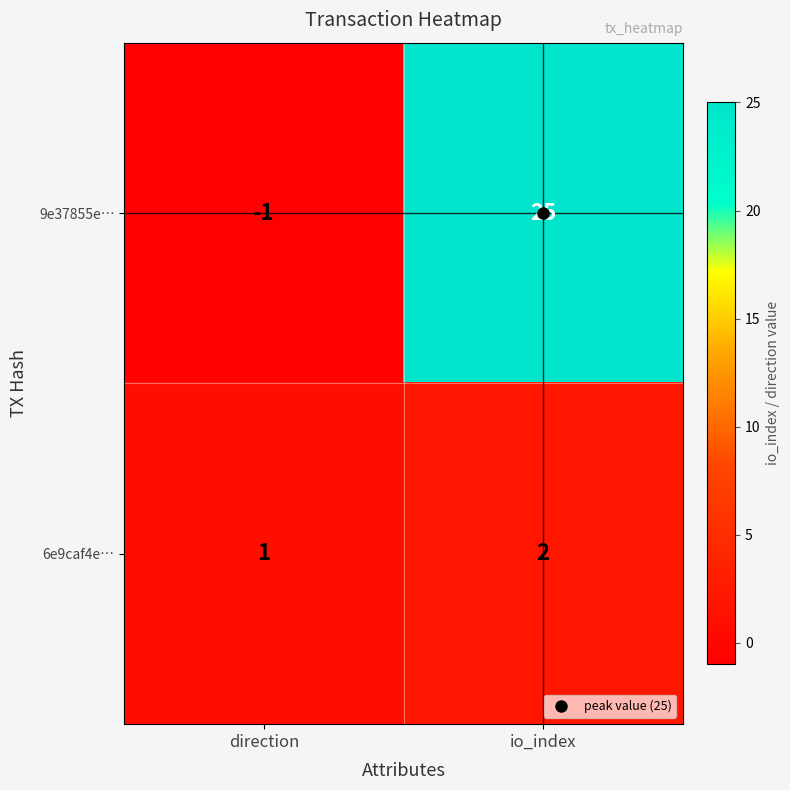

Which series changed the most between direction and io_index?

9e37855e…